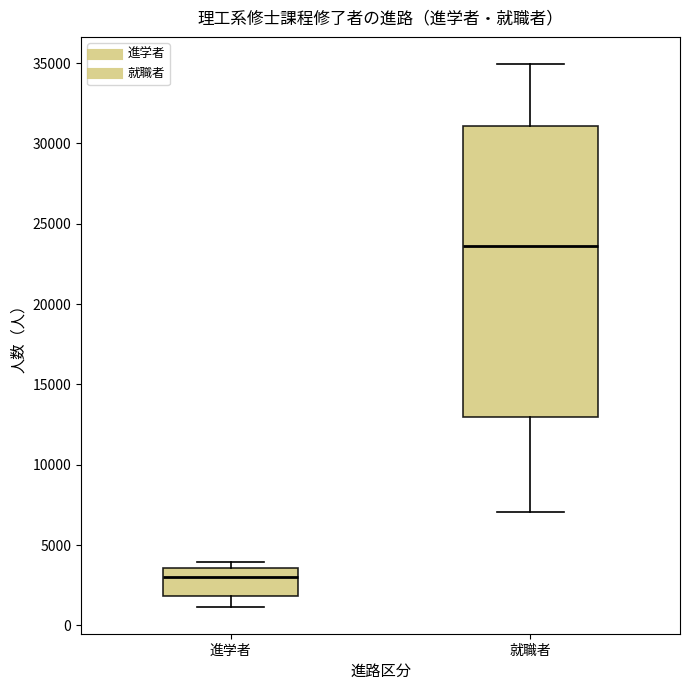

Comparing the boxes themselves (not the whiskers), which one is the tallest?

就職者